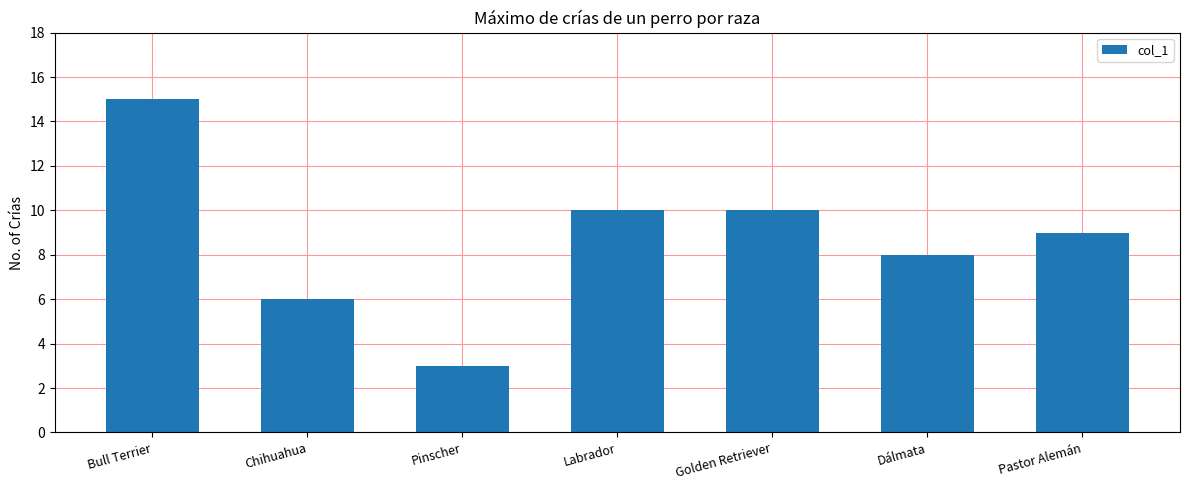

Does the chart contain stacked bars?

No